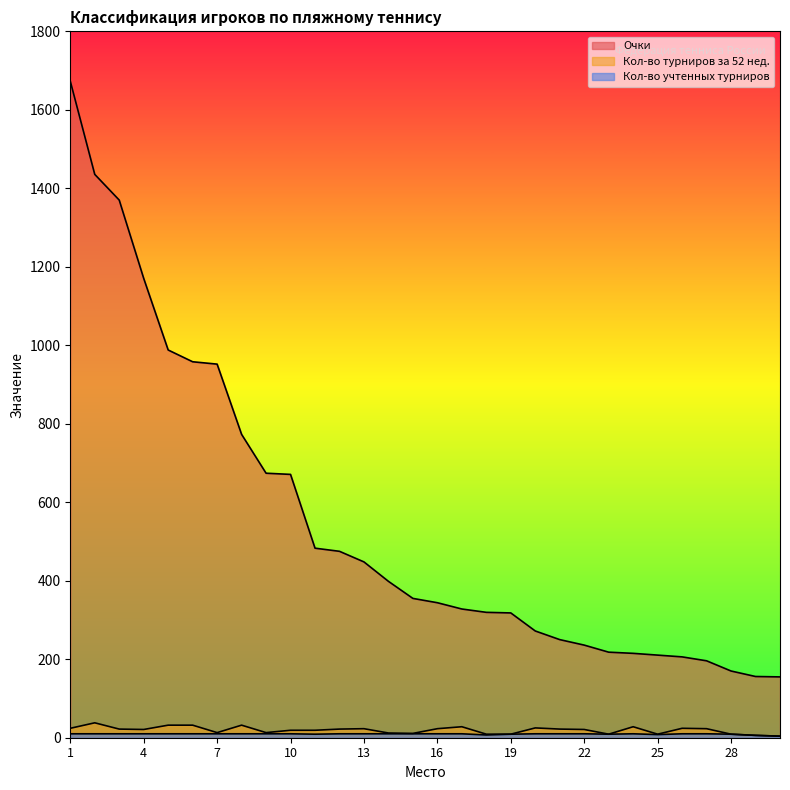

Reading left to right, list all the values displayed in this chart.

Очки: 1=1673.0	2=1435.5	3=1370.0	4=1170.5	5=988.0	6=958.0	7=952.0	8=773.0	9=674.0	10=671.0	11=483.0	12=475.0	13=448.0	14=398.5	15=355.0	16=344.0	17=328.0	18=319.5	19=318.0	20=272.0	21=250.0	22=236.0	23=218.0	24=215.0	25=210.5	26=206.0	27=196.0	28=170.0	29=156.0	30=155.0
Кол-во турниров за 52 нед.: 1=24.0	2=38.0	3=22.0	4=21.0	5=32.0	6=32.0	7=13.0	8=32.0	9=13.0	10=19.0	11=19.0	12=22.0	13=23.0	14=12.0	15=11.0	16=23.0	17=28.0	18=9.0	19=9.0	20=25.0	21=22.0	22=21.0	23=9.0	24=28.0	25=9.0	26=24.0	27=23.0	28=9.0	29=6.0	30=4.0
Кол-во учтенных турниров: 1=10.0	2=10.0	3=10.0	4=10.0	5=10.0	6=10.0	7=10.0	8=10.0	9=10.0	10=10.0	11=9.0	12=10.0	13=10.0	14=10.0	15=10.0	16=10.0	17=10.0	18=7.0	19=9.0	20=10.0	21=10.0	22=10.0	23=9.0	24=10.0	25=8.0	26=10.0	27=10.0	28=9.0	29=6.0	30=4.0